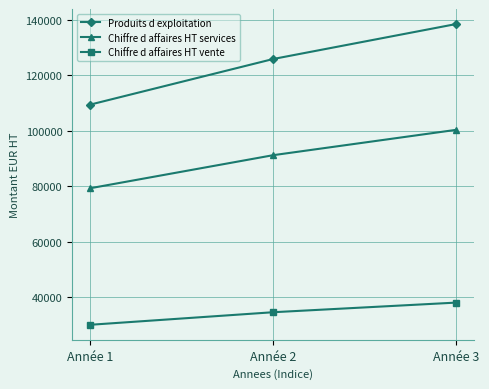

Which series has the widest spread of values?

Produits d exploitation